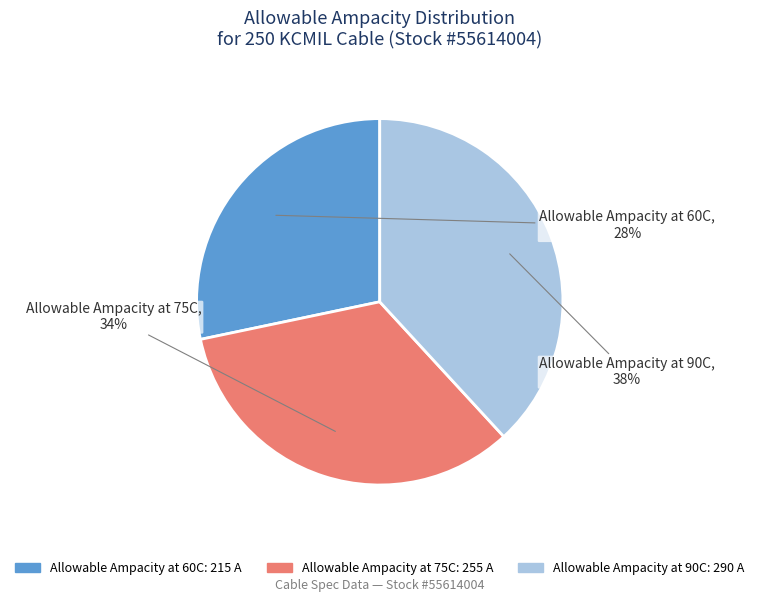

True or false: Allowable Ampacity at 75C accounts for 28% of the total.

False